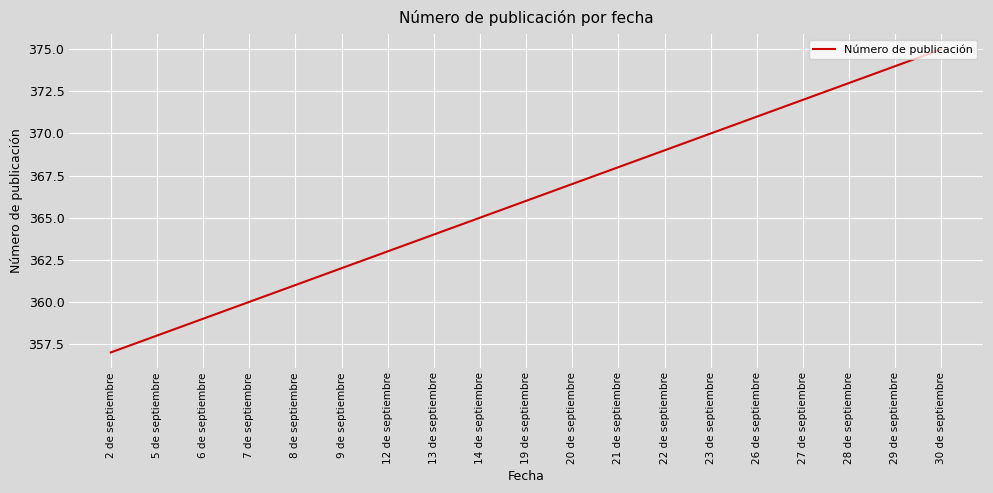

Which label corresponds to the largest value in the chart?

30 de septiembre